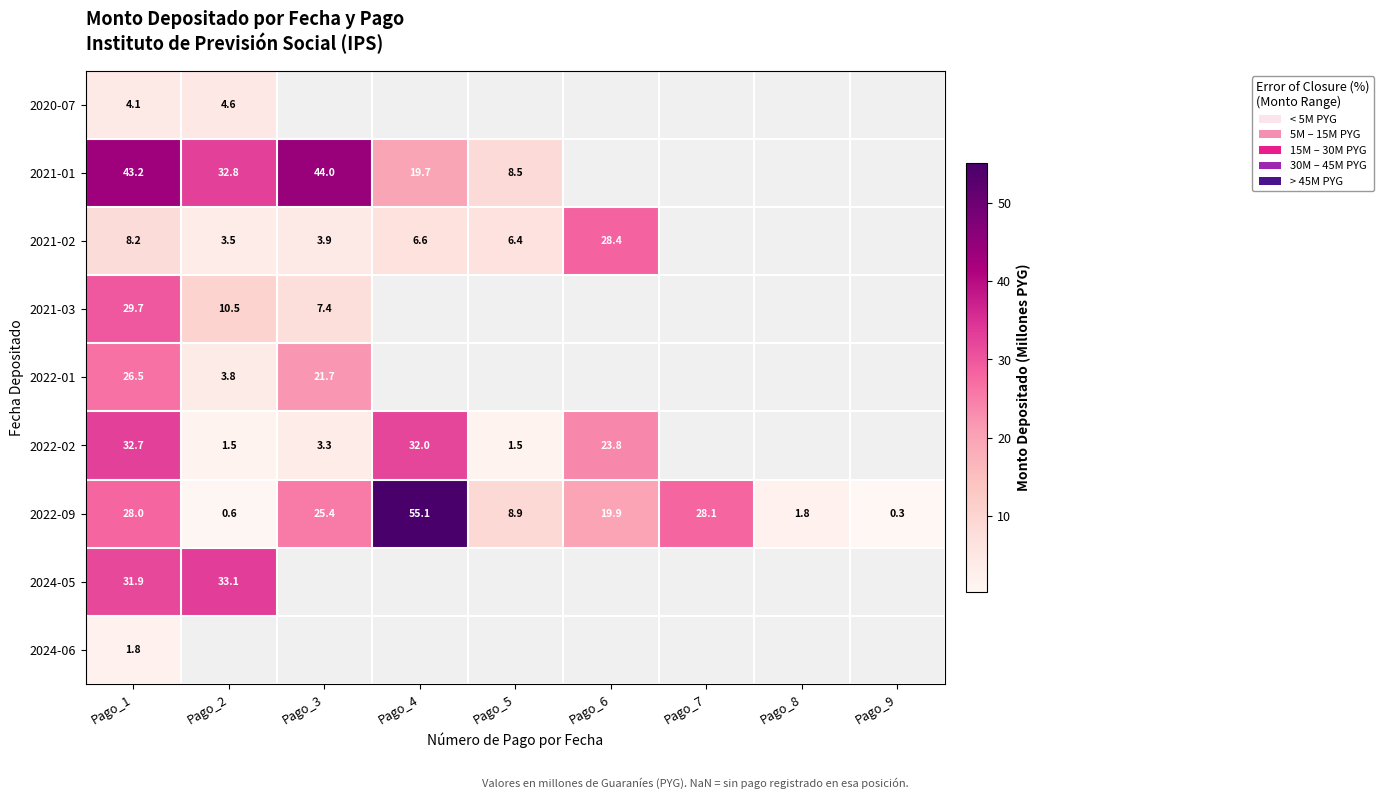

The value of 2021-02 at Pago_1 is 14.5. True or false?

False